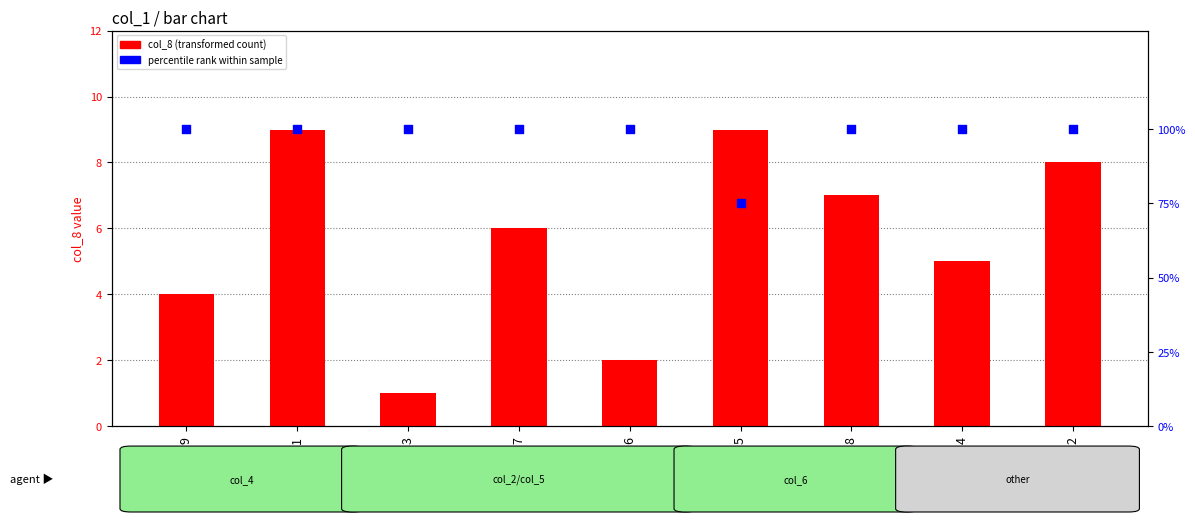

What are all the series names shown in the legend?

col_8 (transformed count), percentile rank within sample